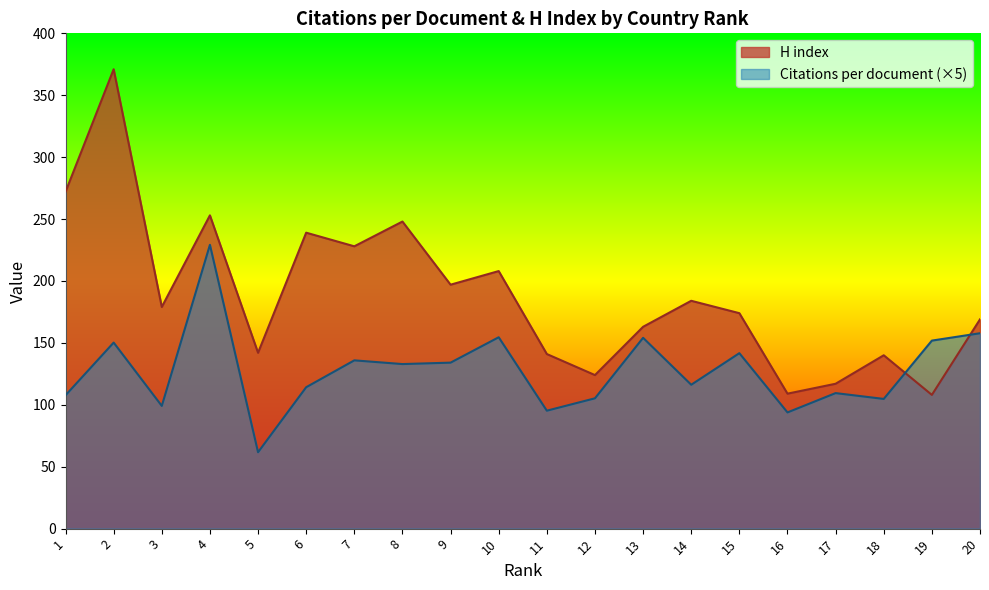

What is the value of the Citations per document point at the 5th from the left?

61.7